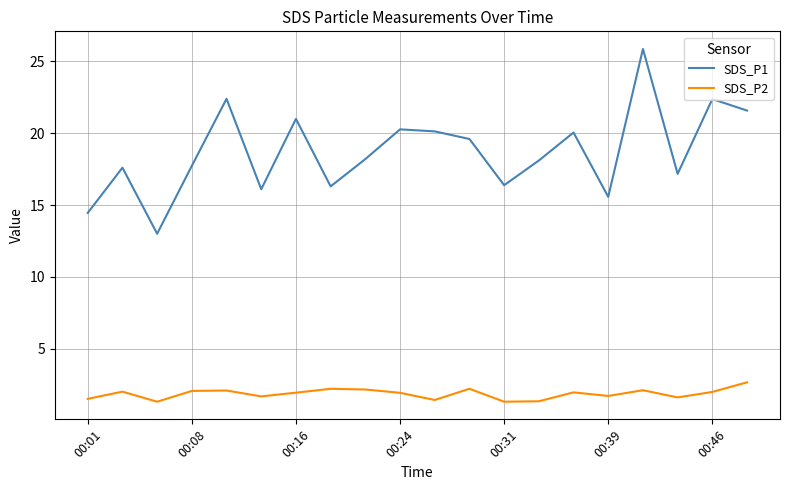

True or false: SDS_P2 and SDS_P1 cross at least once.

False